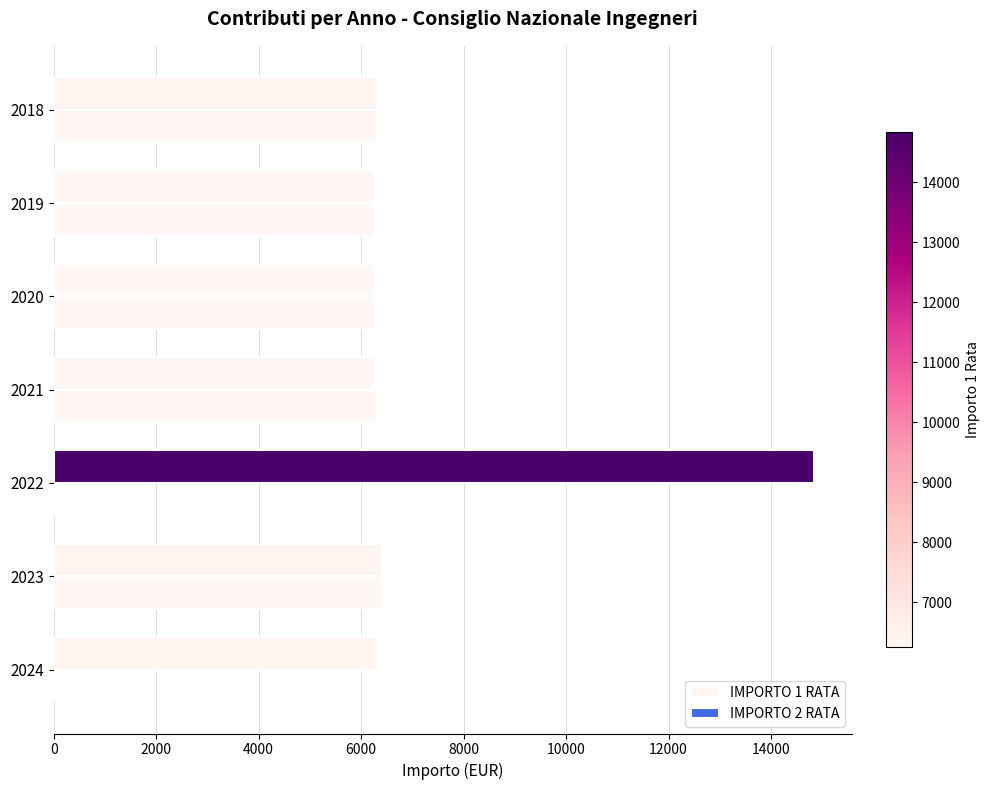

How many data points does each series have?

7